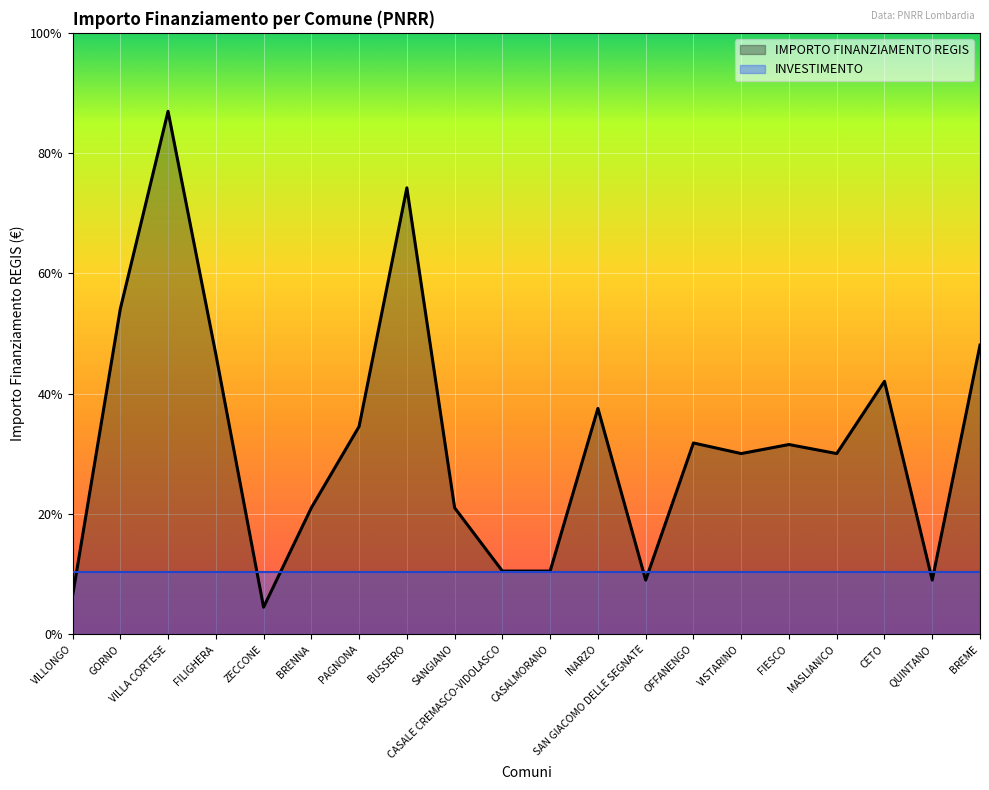

How many data points are less than 5103?

10